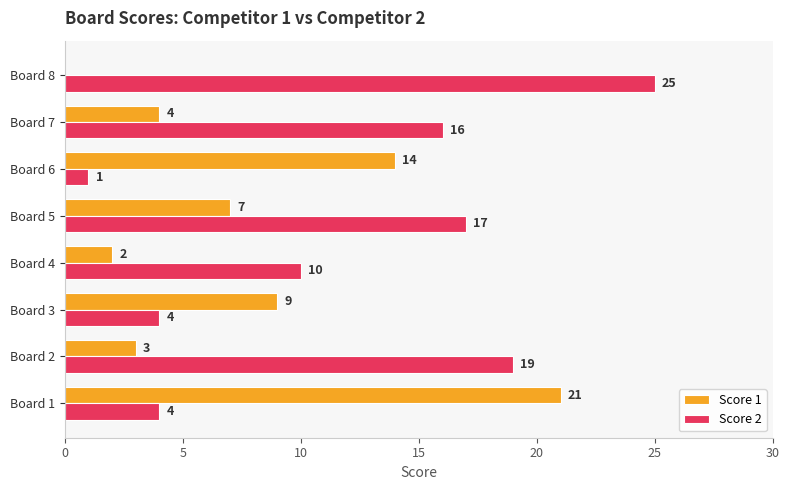

Between Board 2 and Board 4, which series saw the biggest shift?

Score 2